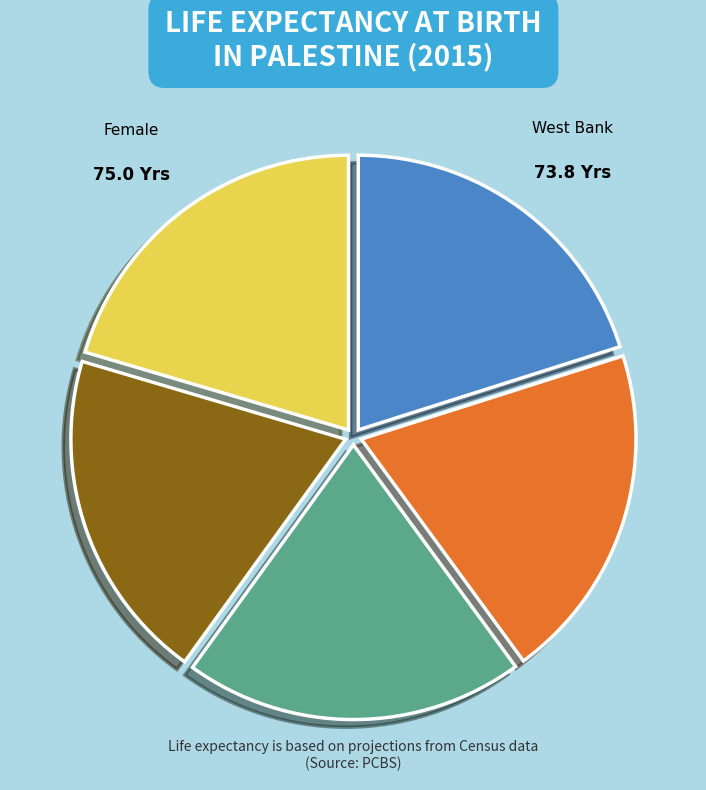

Does West Bank account for over 50% of the chart?

No